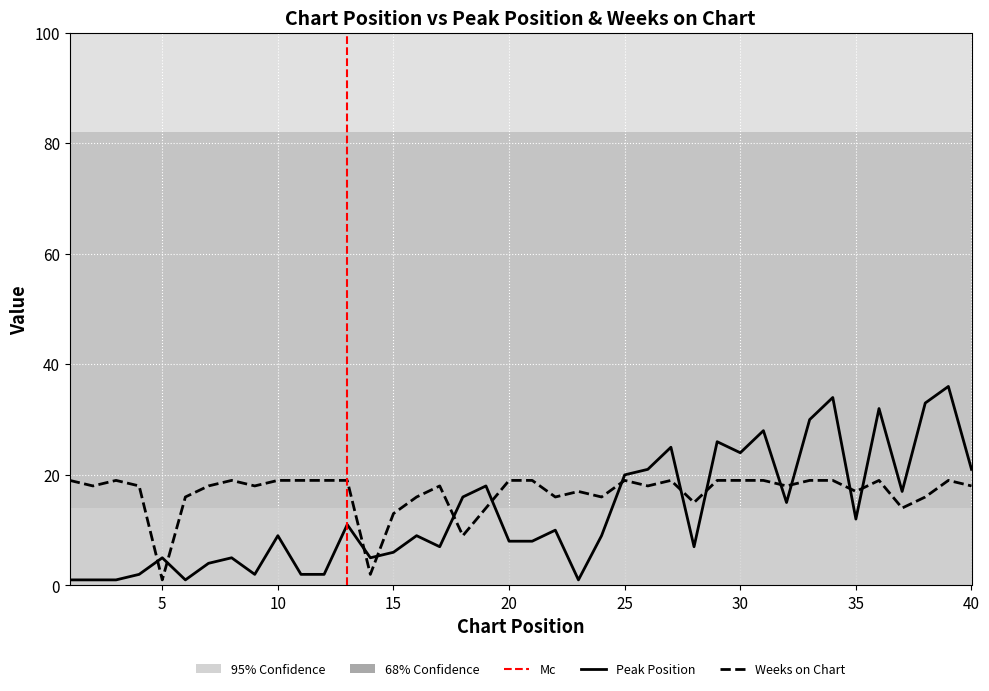

Count the number of categories in the chart.

40